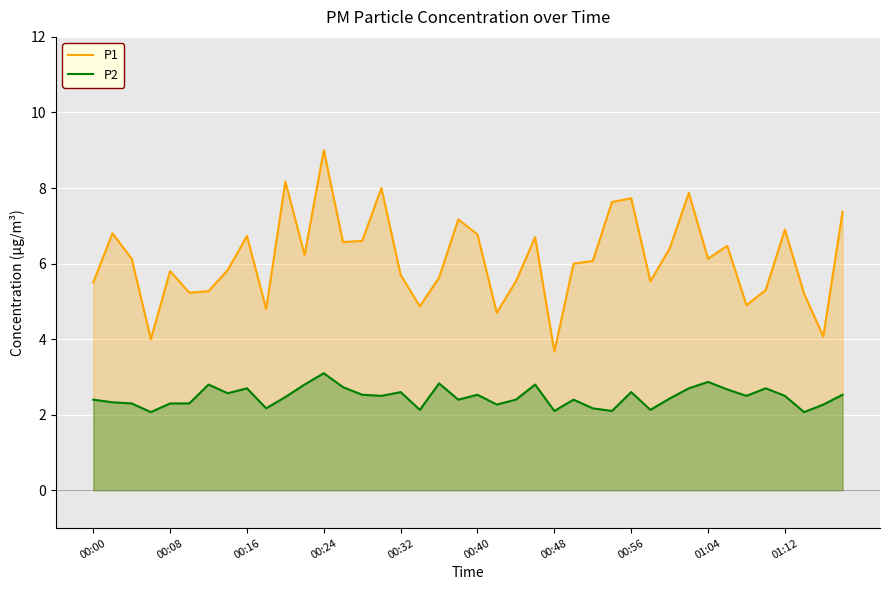

What are all the series names shown in the legend?

P1, P2